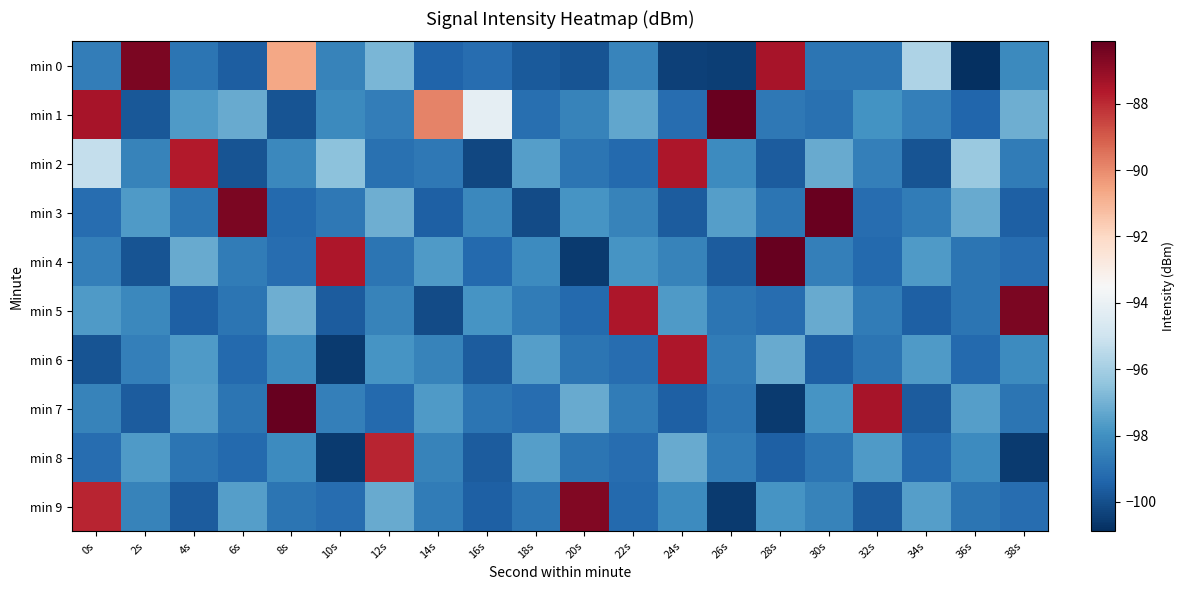

Between 4s and 36s, which is larger?

4s